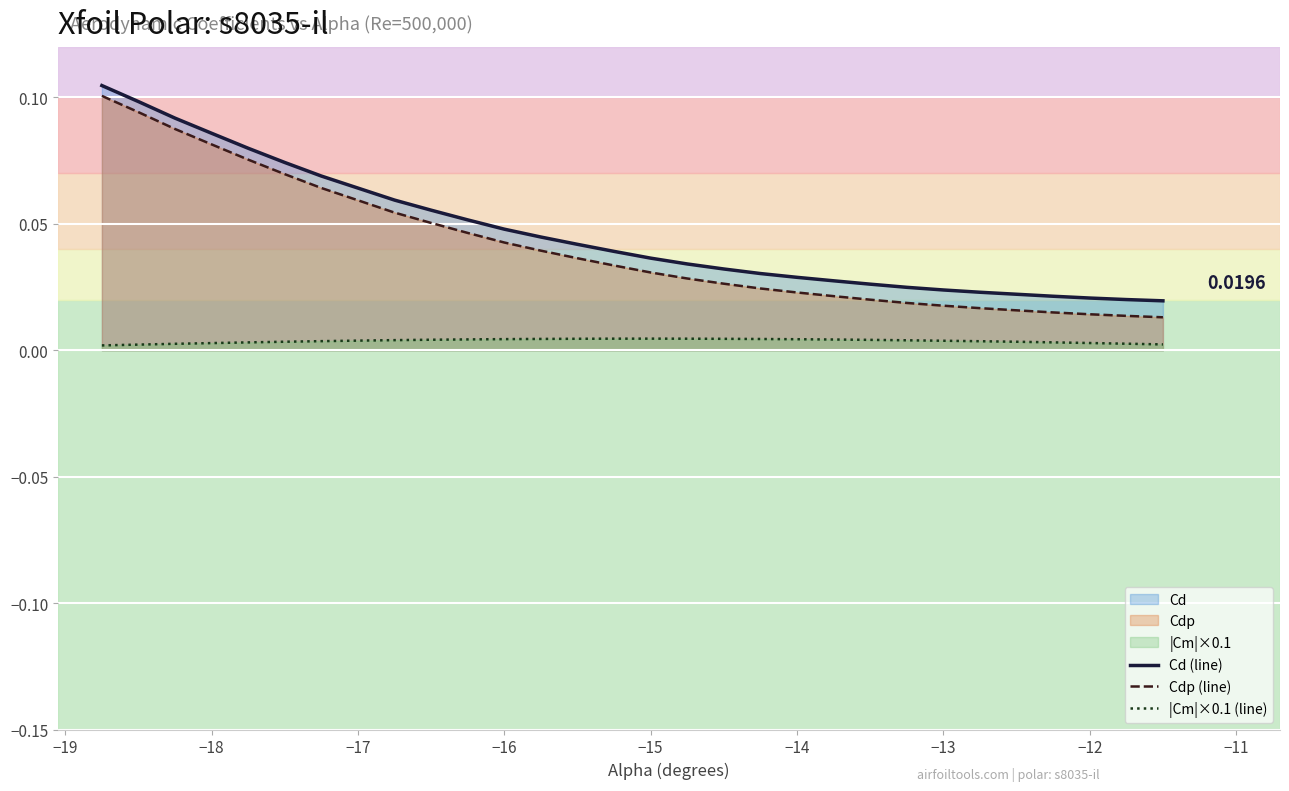

Rank the series by their maximum value, from highest to lowest.

Cd (line), Cdp (line), |Cm|×0.1 (line)